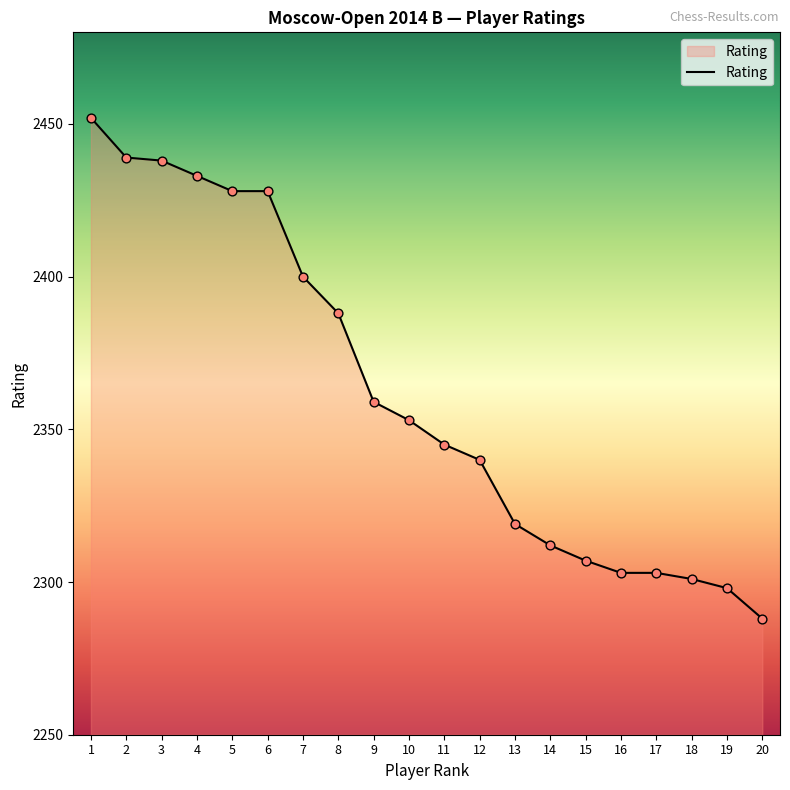

What is the change in value from 2 to 4?

-6